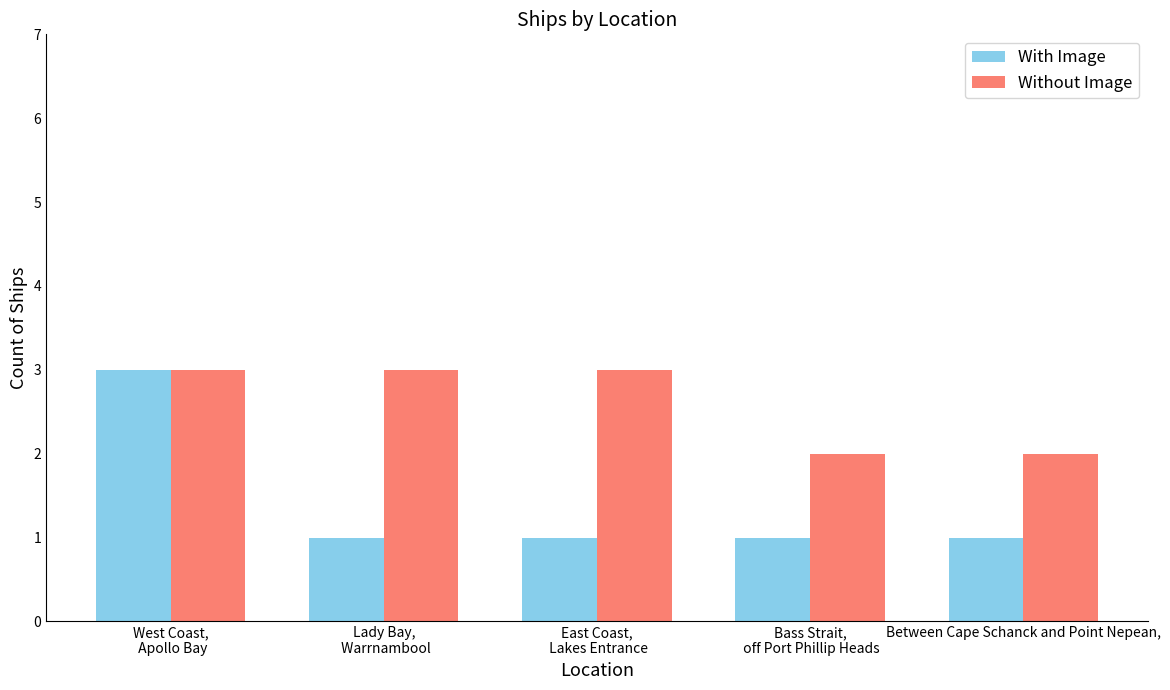

How many bars are there in each group?

2